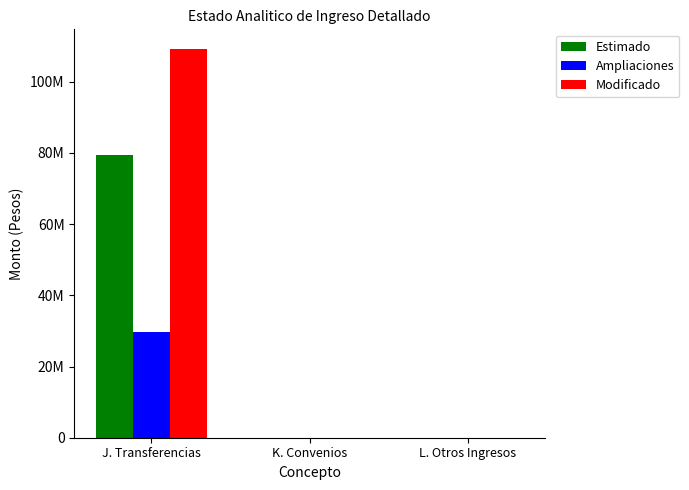

How many Estimado values are between 0 and 79548535?

3